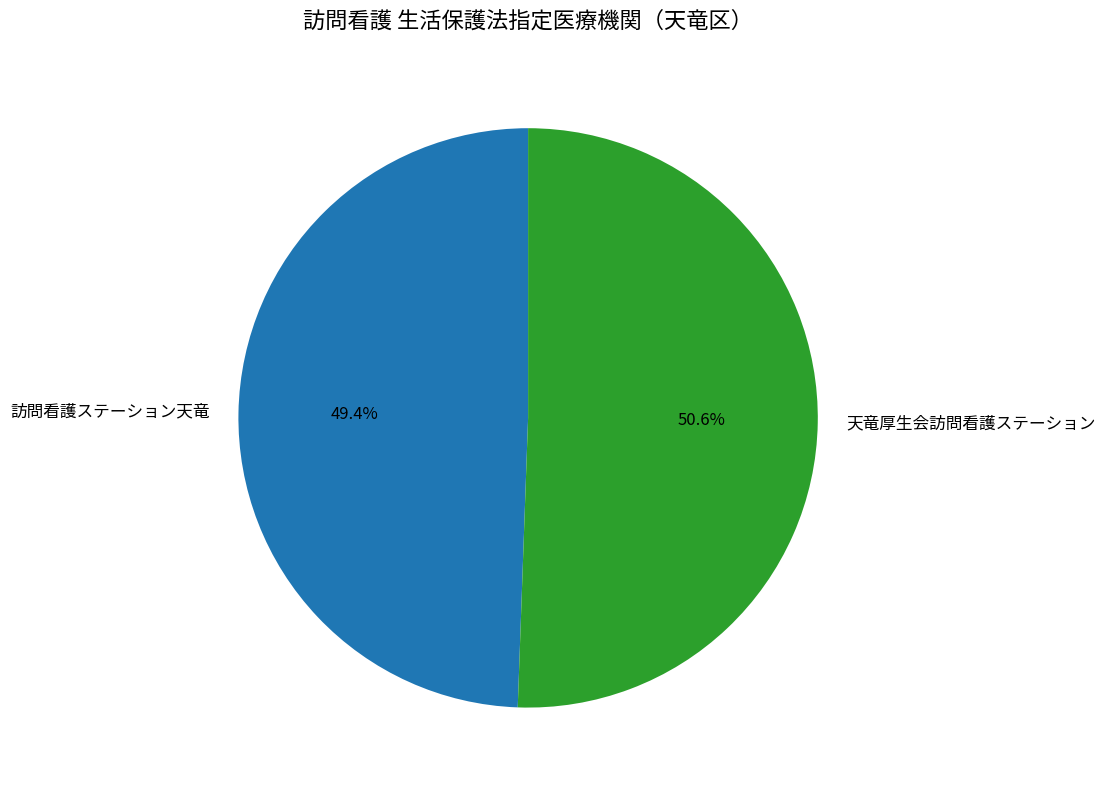

Which category has the biggest portion of the pie?

天竜厚生会訪問看護ステーション